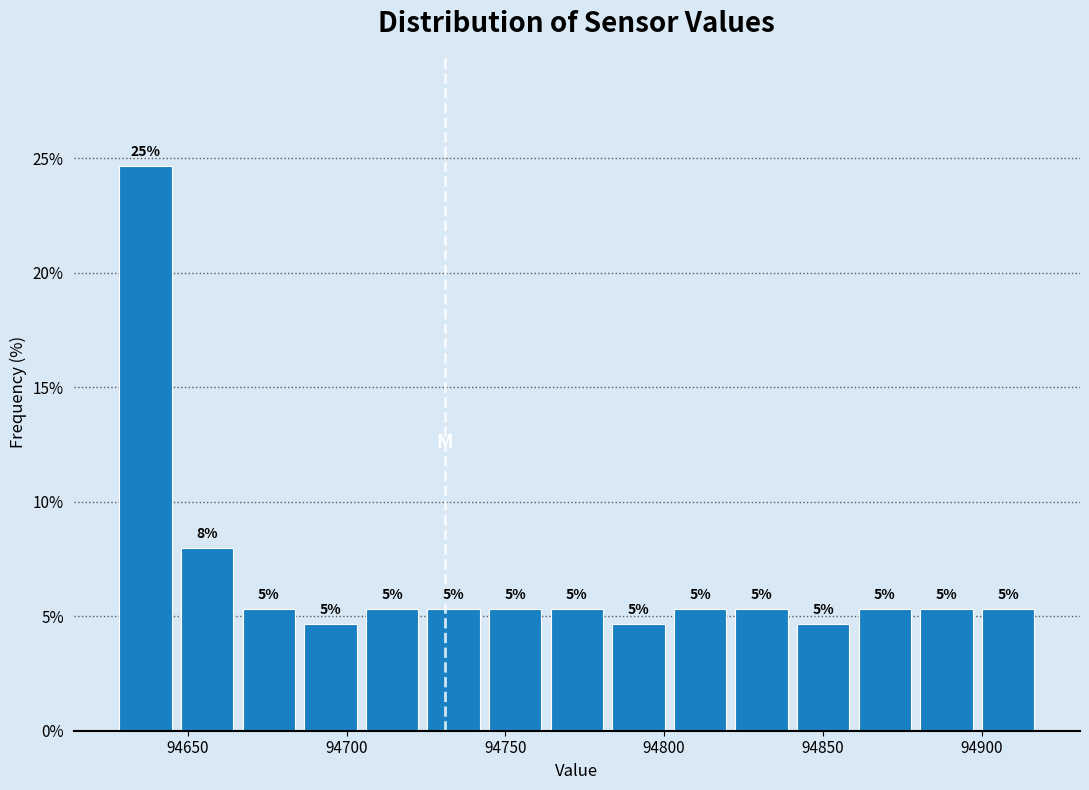

Around what value on the x-axis is the tallest bar? Give the approximate position of its centre, as read against the axis.

94635